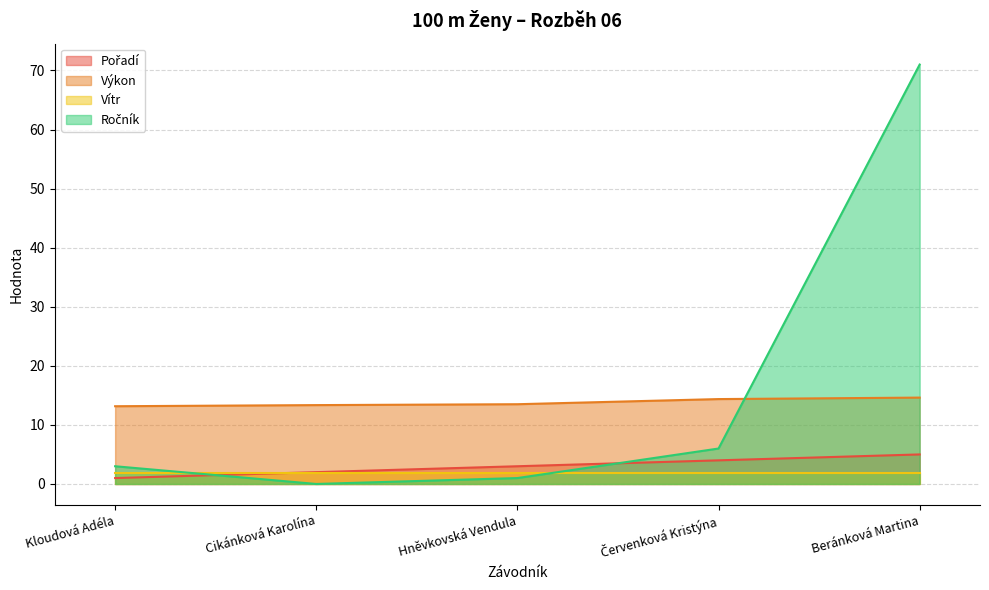

How many times do Pořadí and Ročník cross each other?

2